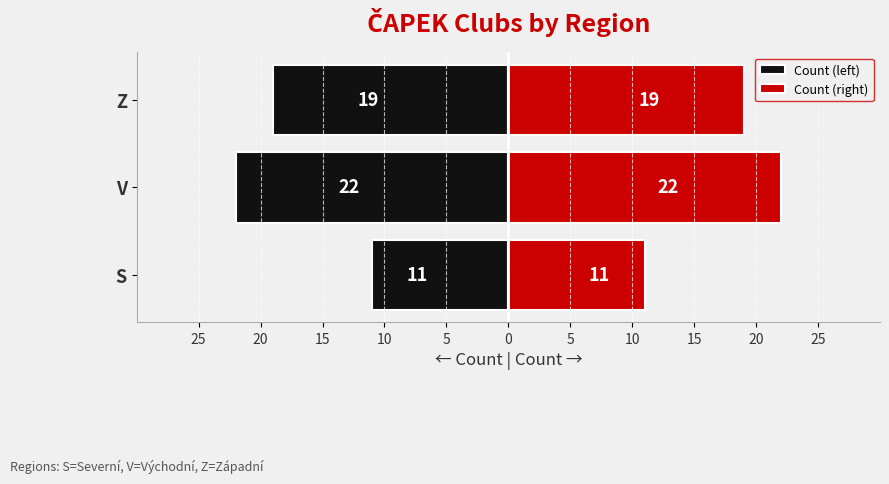

What is the average value of the Count (left) series?

-17